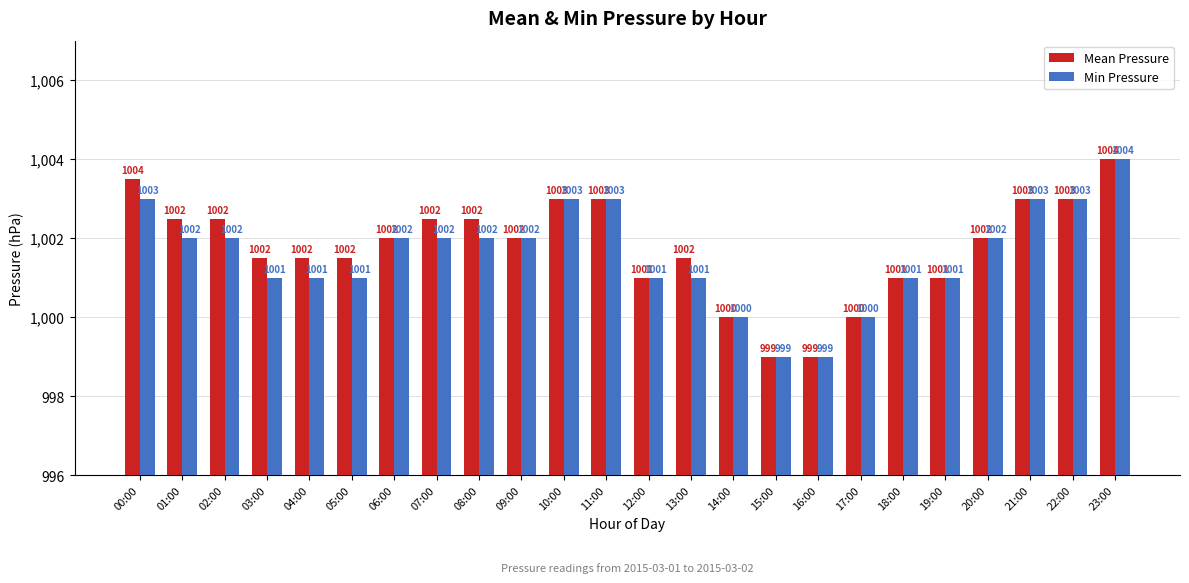

Is the value of Min Pressure at 20:00 greater than the value of Mean Pressure at 00:00?

No